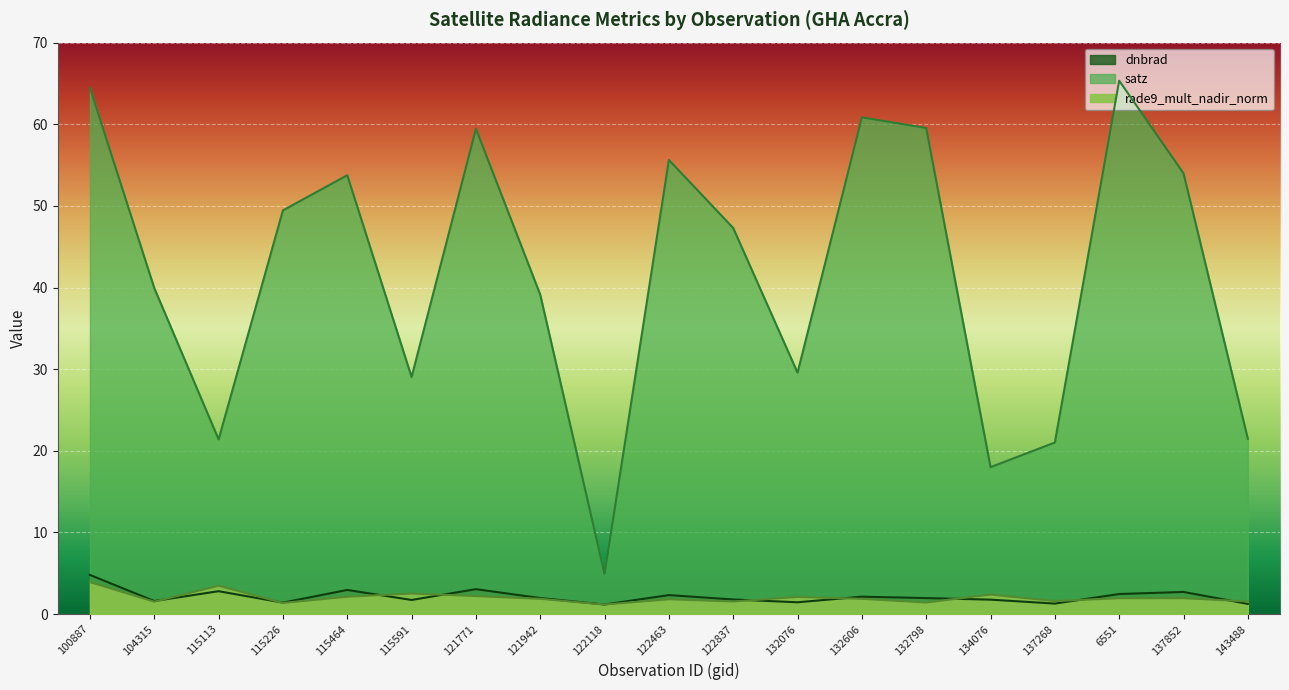

Rank the categories by rade9_mult_nadir_norm value from highest to lowest.

100887, 115113, 115591, 134076, 121771, 115464, 132076, 137852, 6551, 132606, 121942, 122463, 137268, 143488, 122837, 104315, 132798, 115226, 122118